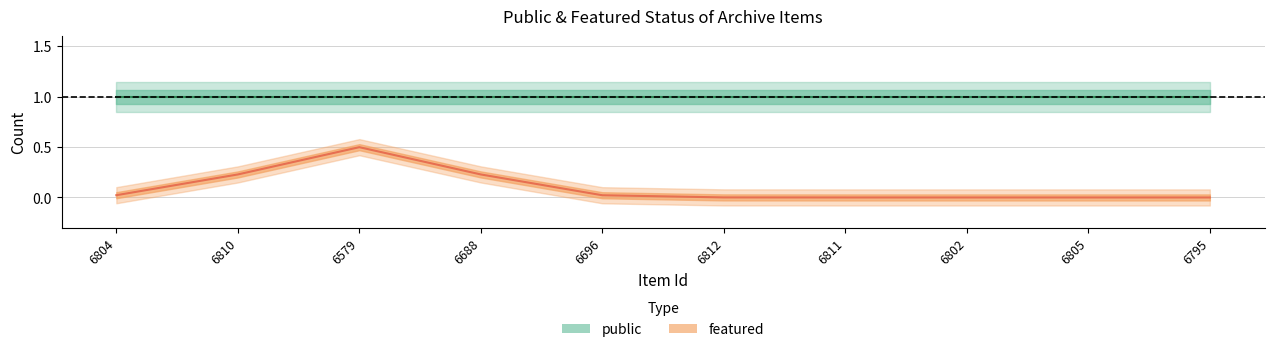

Which series has the widest spread of values?

featured